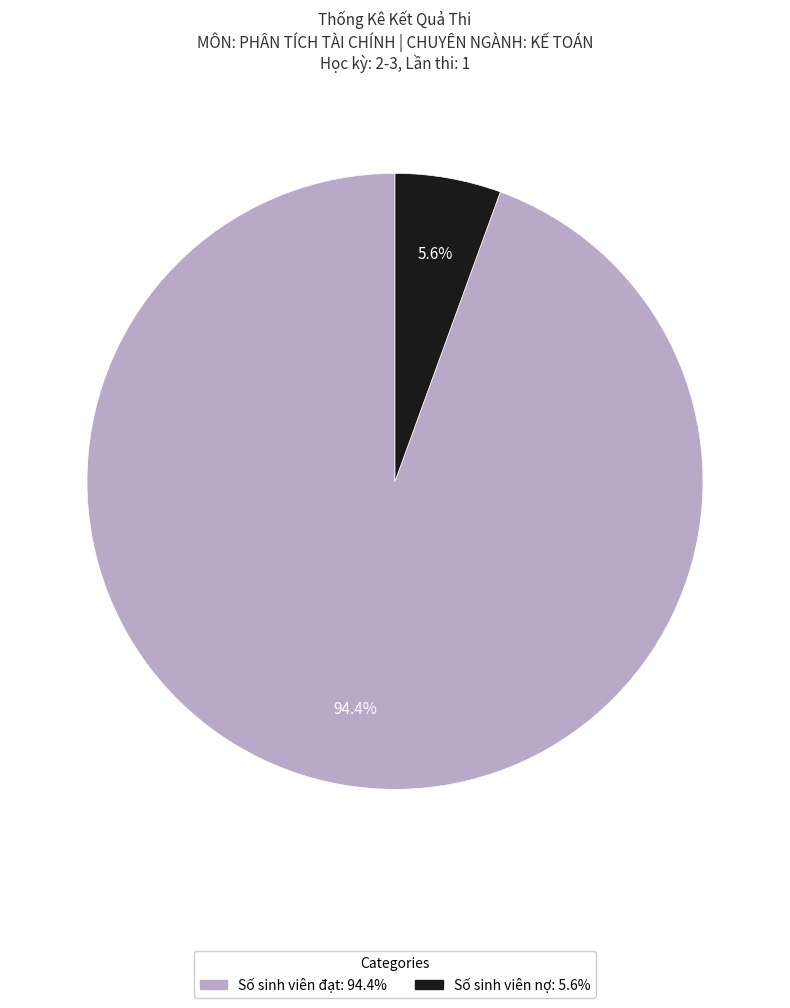

What percentage is the Số sinh viên nợ slice, to the nearest percent?

6%